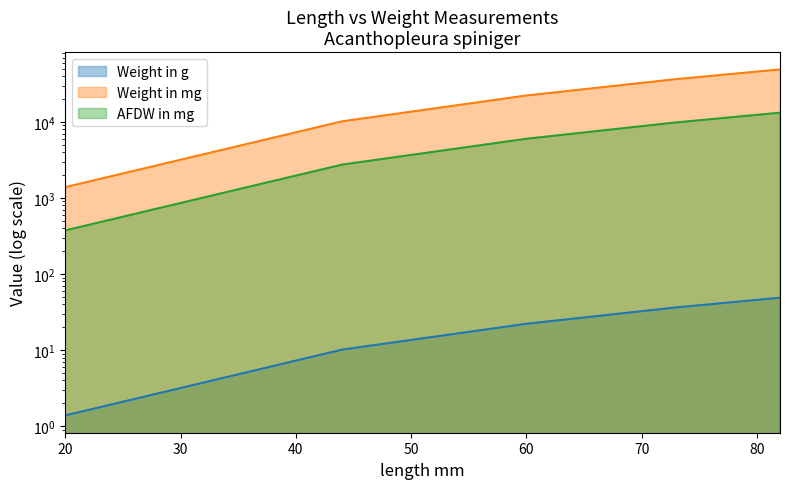

What is the greatest value displayed?

48932.0